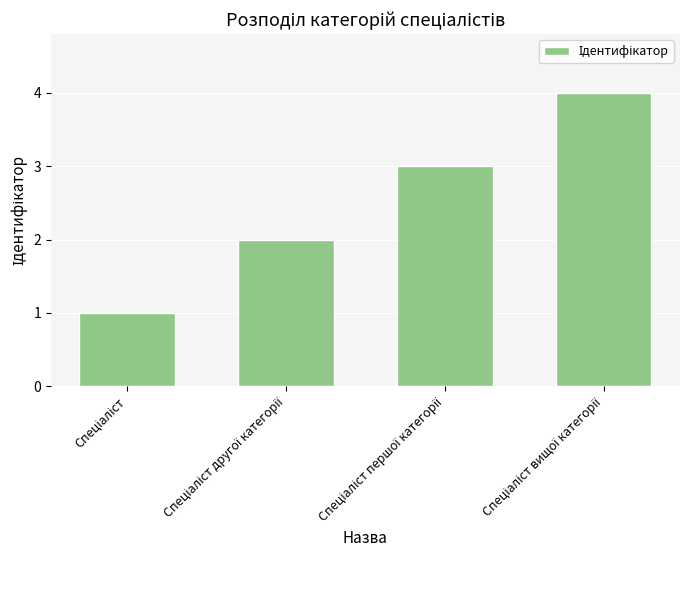

What is the greatest value displayed?

4